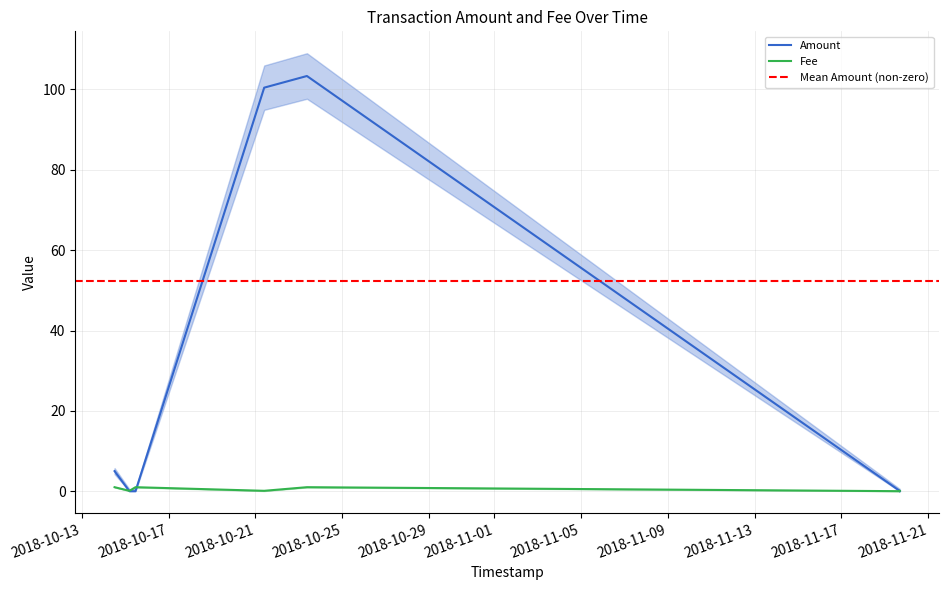

Reading left to right, extract all data points from this chart.

Amount: 2018-10-14 12:10:39=5.0	2018-10-15 04:36:43=0.0	2018-10-15 11:18:49=0.0	2018-10-21 09:38:56=100.4	2018-10-23 08:53:30=103.3	2018-11-19 16:20:24=0.1	2018-11-19 16:34:39=0.0
Fee: 2018-10-14 12:10:39=1.0	2018-10-15 04:36:43=0.1	2018-10-15 11:18:49=1.0	2018-10-21 09:38:56=0.1	2018-10-23 08:53:30=1.0	2018-11-19 16:20:24=0.0	2018-11-19 16:34:39=0.1